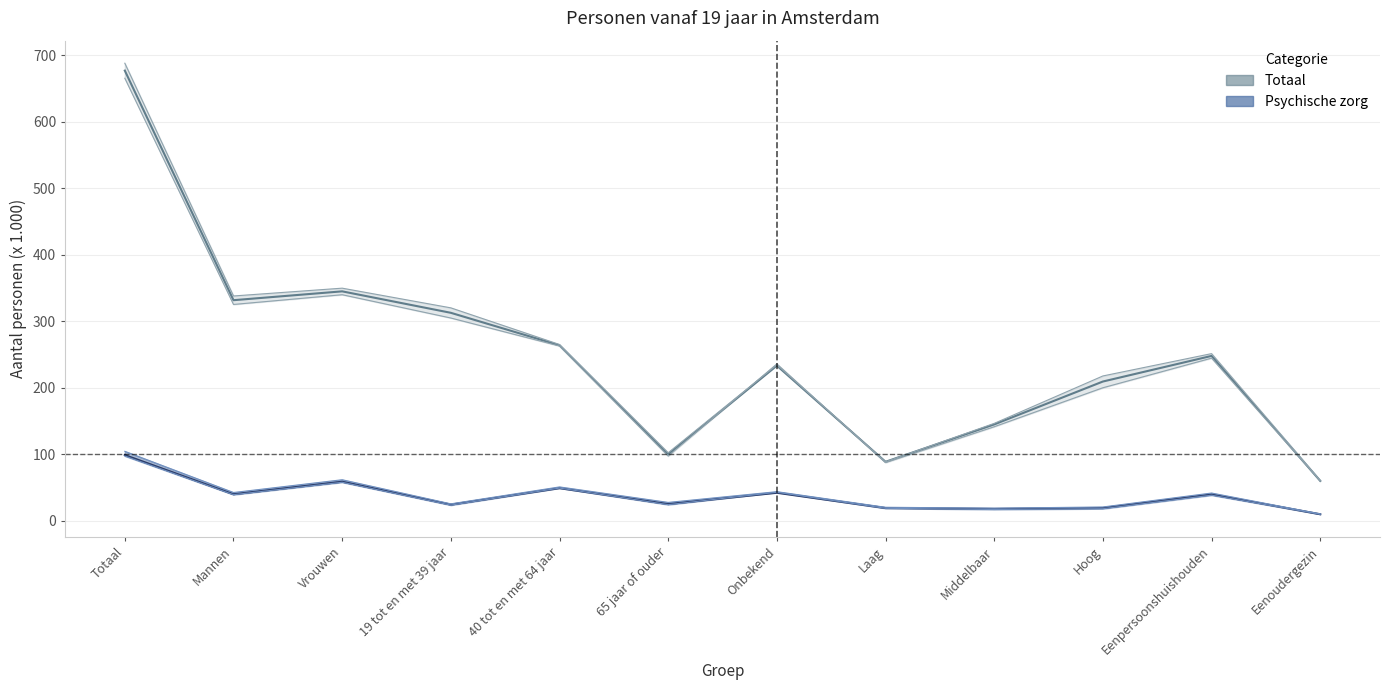

How many interior local peaks does the Psychische zorg 2016 series have?

4